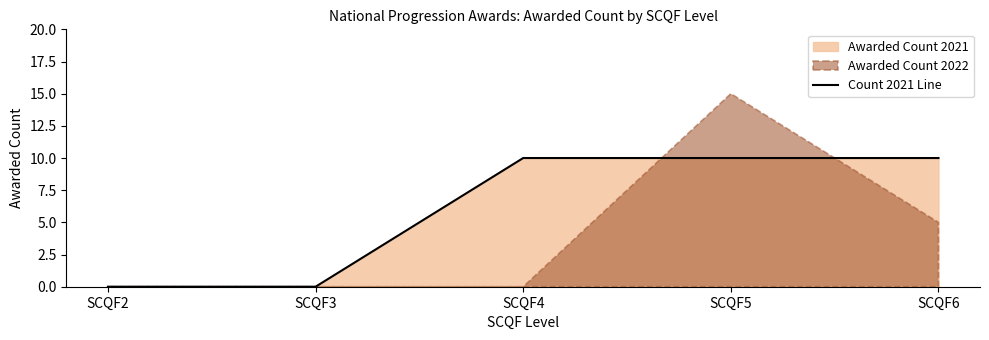

The value at SCQF3 is 0. True or false?

True